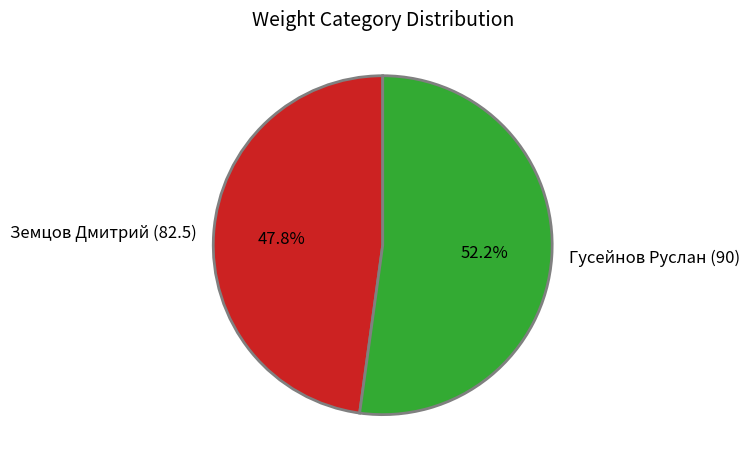

Count the number of slices in the pie.

2